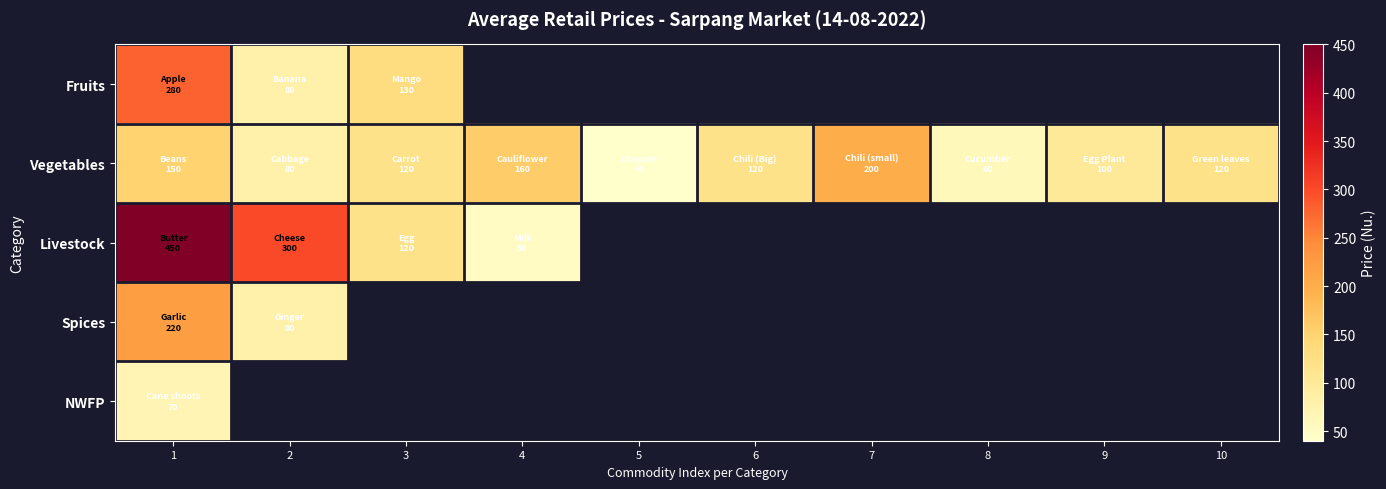

Rank the series by their maximum value, from highest to lowest.

Livestock, Fruits, Spices, Vegetables, NWFP